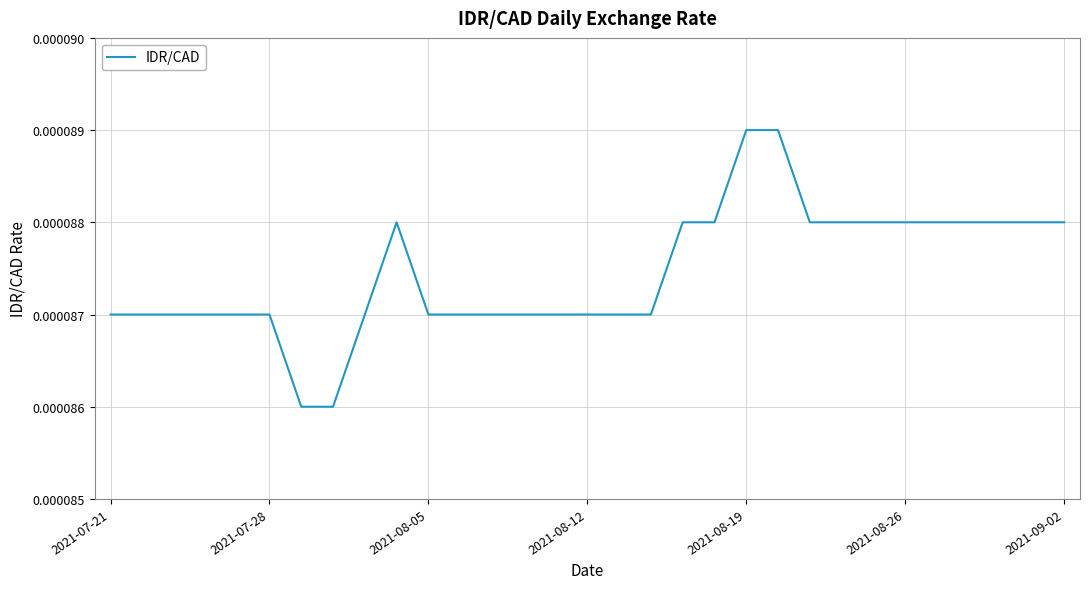

True or false: there are more than 2 points higher than both neighbors.

False